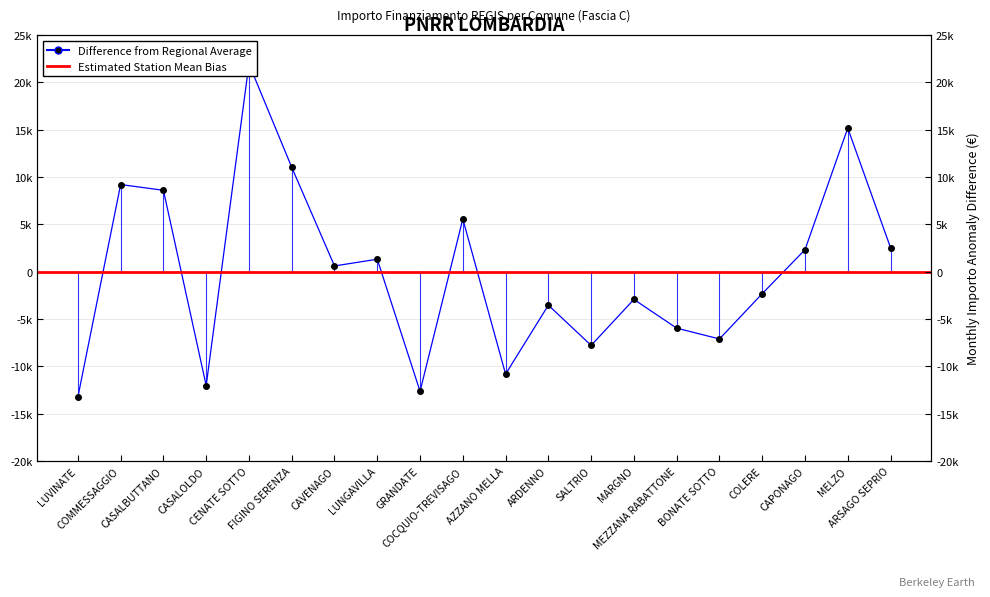

Rank the categories by value from highest to lowest.

CENATE SOTTO, MELZO, FIGINO SERENZA, COMMESSAGGIO, CASALBUTTANO, COCQUIO-TREVISAGO, ARSAGO SEPRIO, CAPONAGO, LUNGAVILLA, CAVENAGO, COLERE, MARGNO, ARDENNO, MEZZANA RABATTONE, BONATE SOTTO, SALTRIO, AZZANO MELLA, CASALOLDO, GRANDATE, LUVINATE